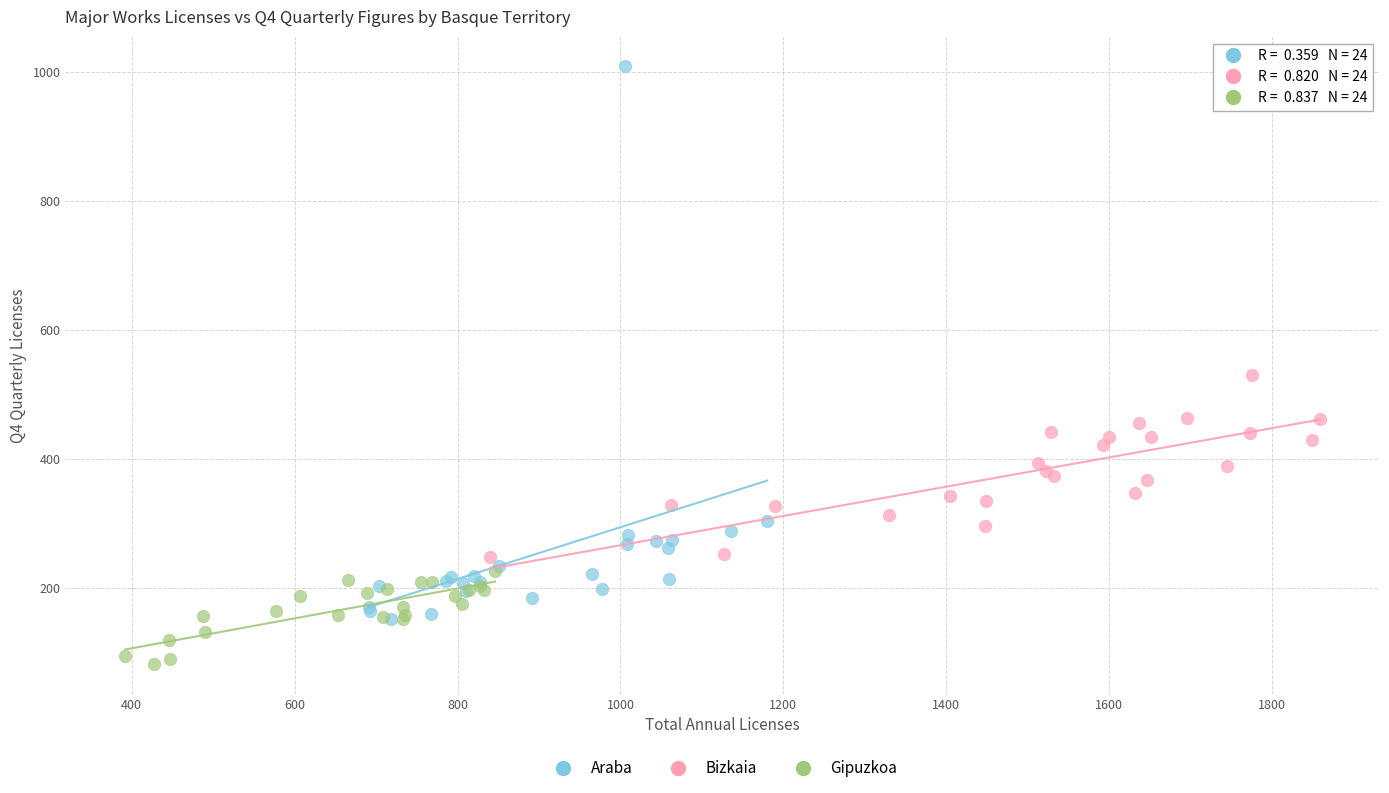

Which series reaches the maximum Y coordinate?

Araba